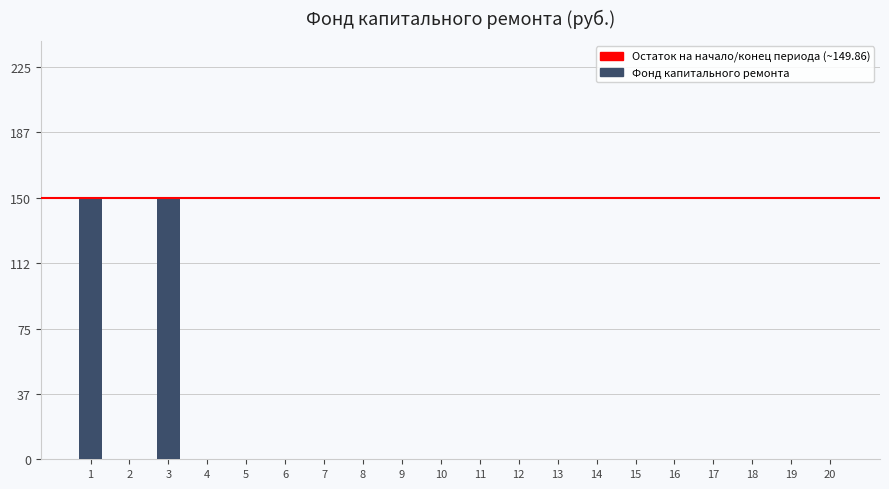

Reading right to left, transcribe all the data shown in this chart.

20=0.0	19=0.0	18=0.0	17=0.0	16=0.0	15=0.0	14=0.0	13=0.0	12=0.0	11=0.0	10=0.0	9=0.0	8=0.0	7=0.0	6=0.0	5=0.0	4=0.0	3=149.9	2=0.0	1=149.9